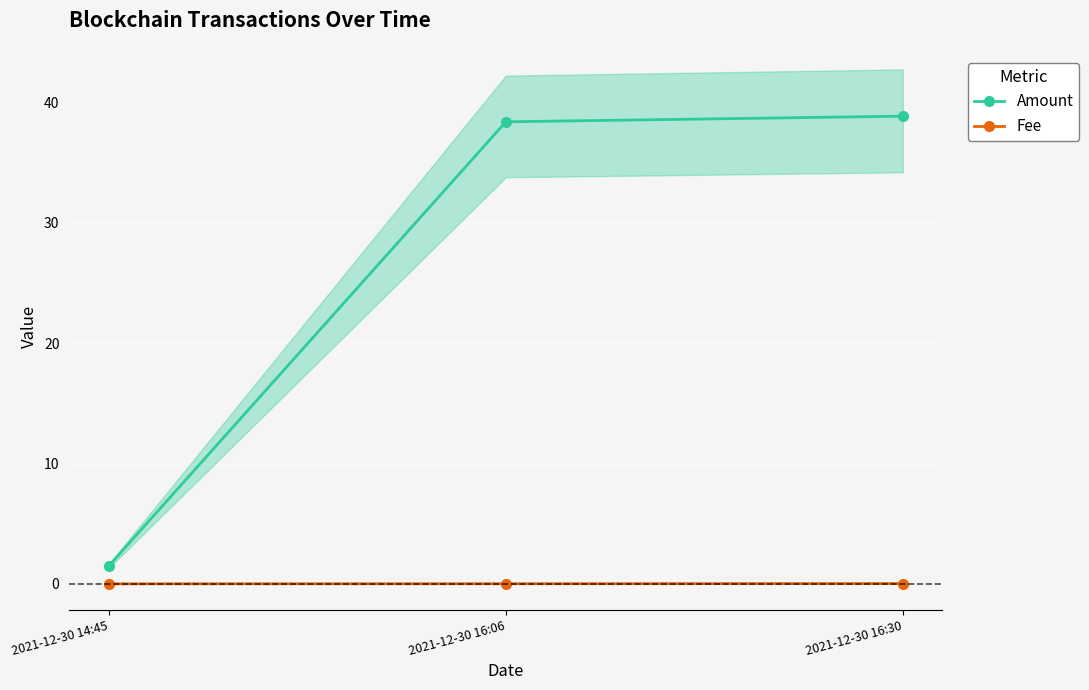

What is the spread (max minus min) of values at 2021-12-30 16:30?

38.8